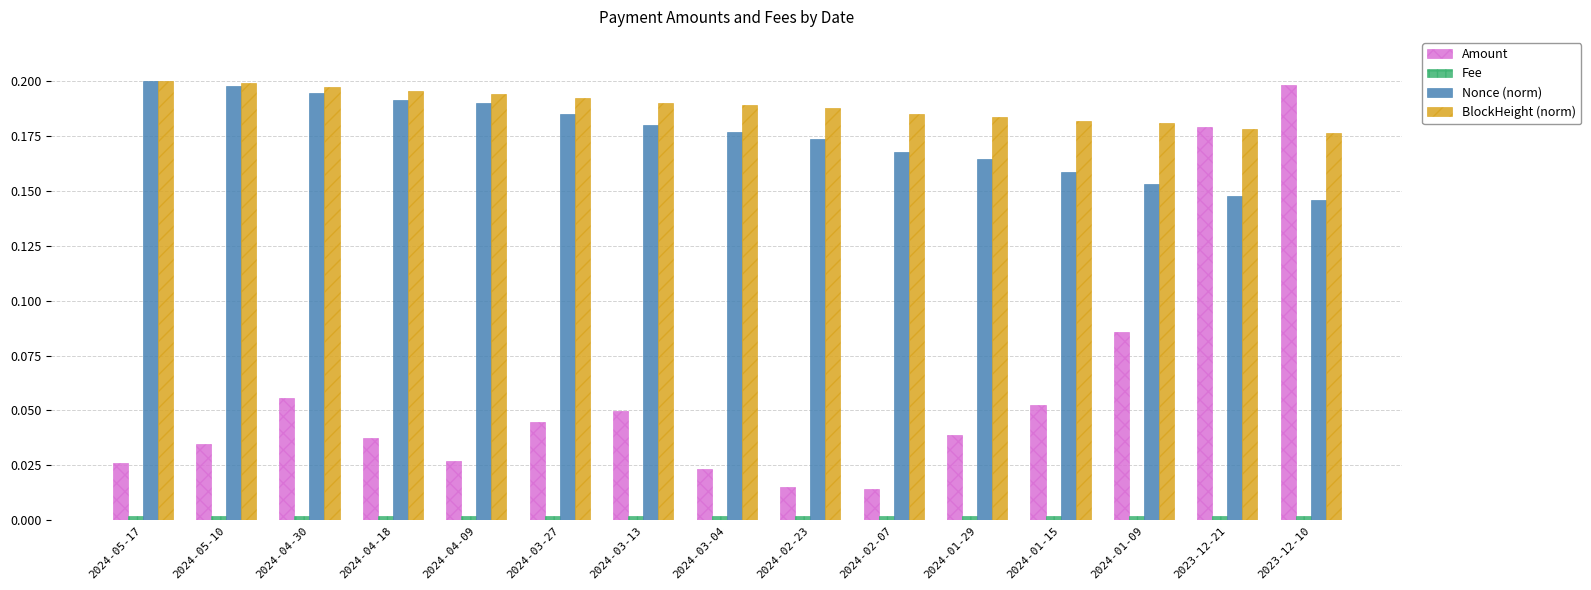

Which series has the largest total across all categories?

BlockHeight (norm)